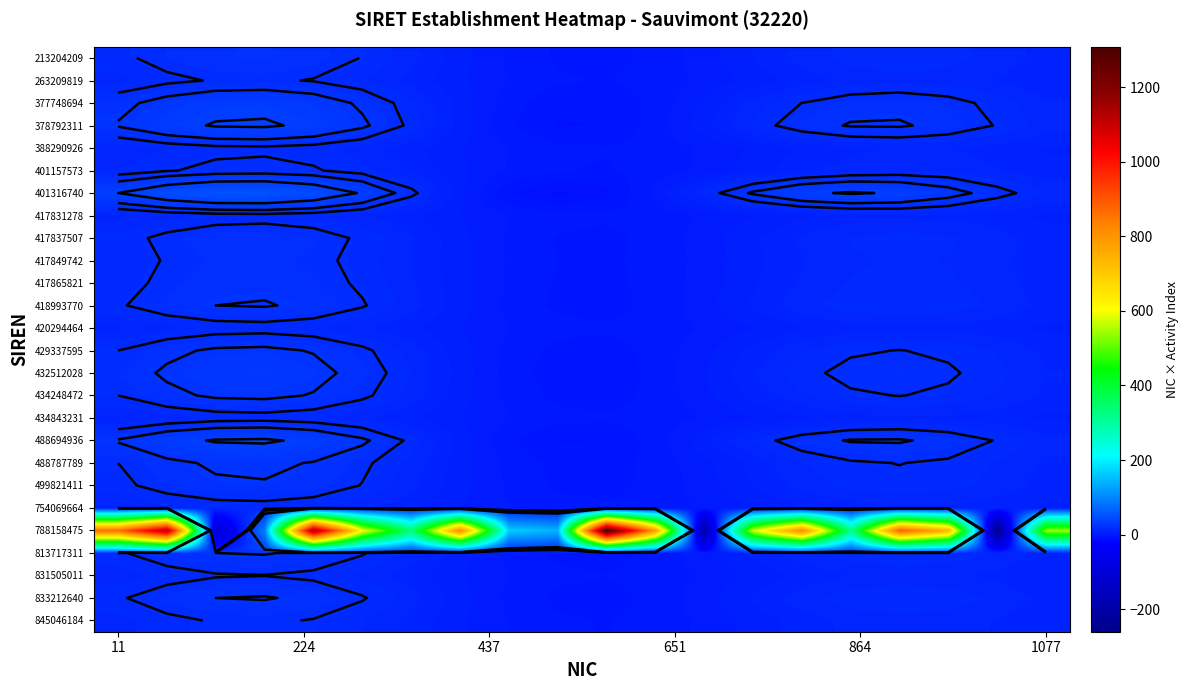

At which label is 833212640 closest to 9?

1077